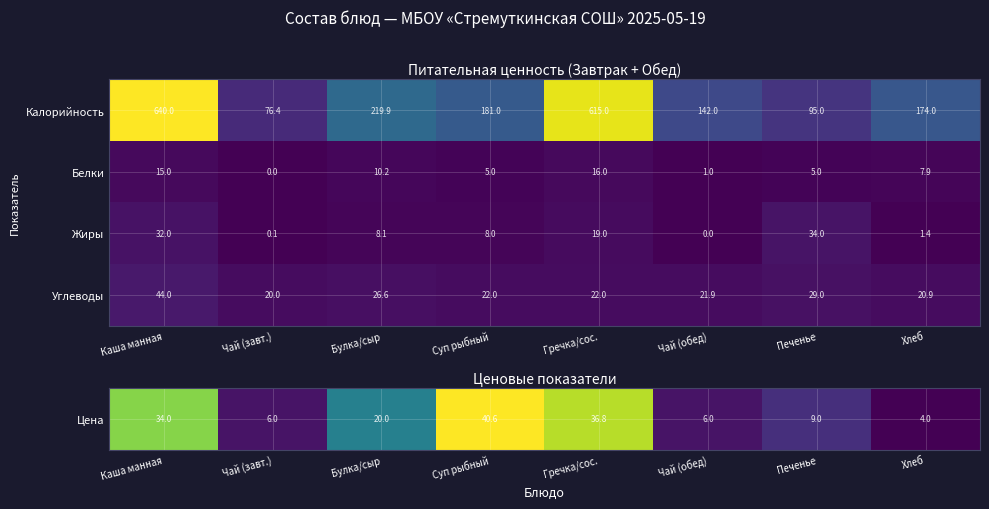

How many values in Жиры are above zero?

7